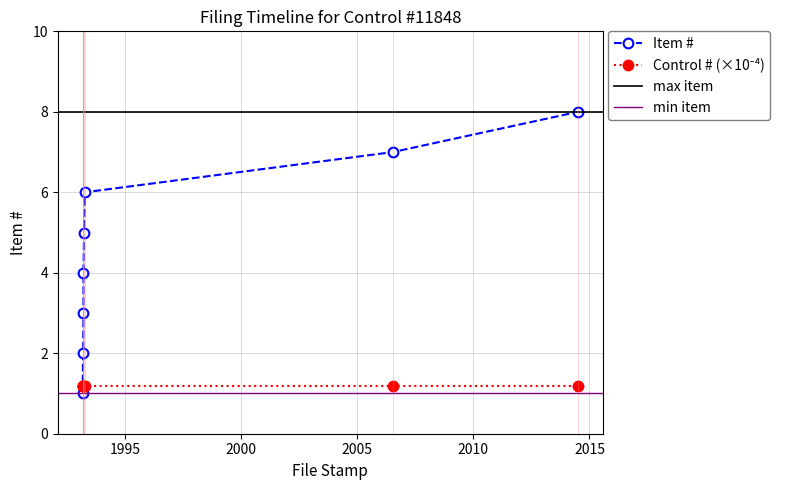

How many values are below 5?

4